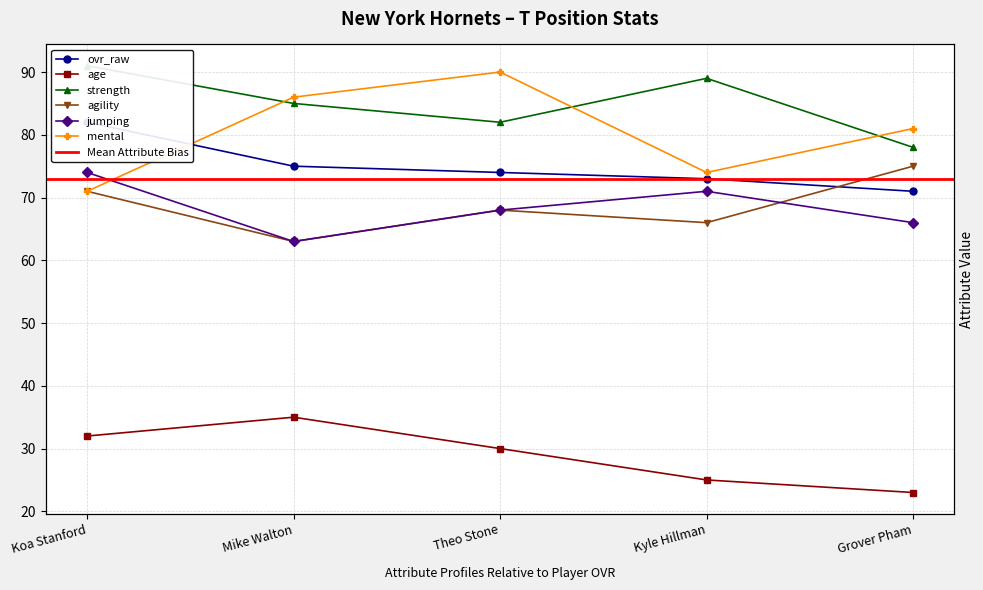

What is the lowest value of the ovr_raw series?

71